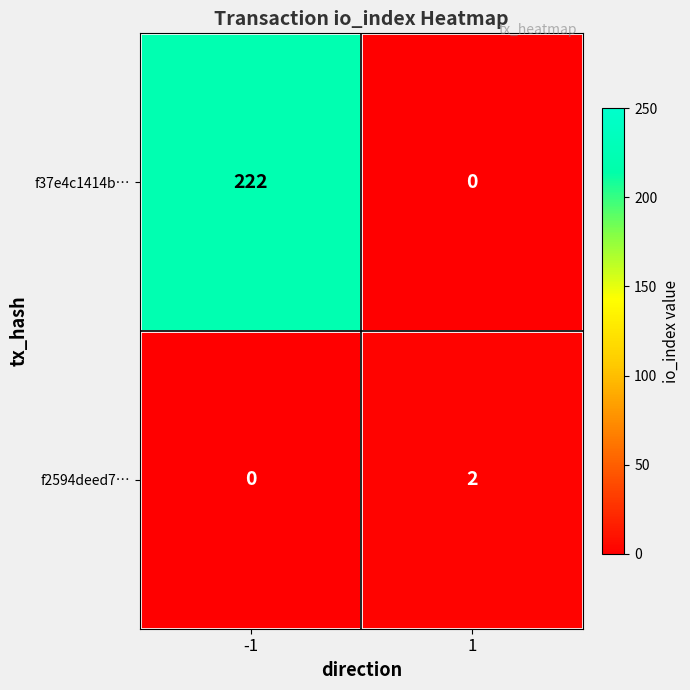

The f37e4c1414b… series shows 121 at -1. True or false?

False